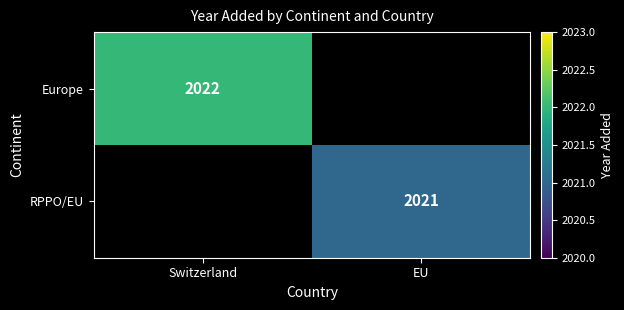

The value of RPPO/EU at EU is 2021. True or false?

True